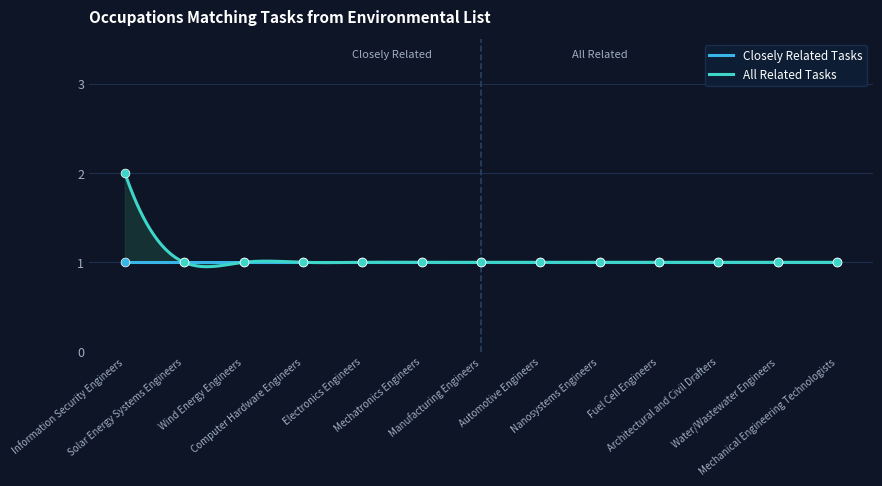

What is the change in value from Information Security Engineers to Nanosystems Engineers?

-1